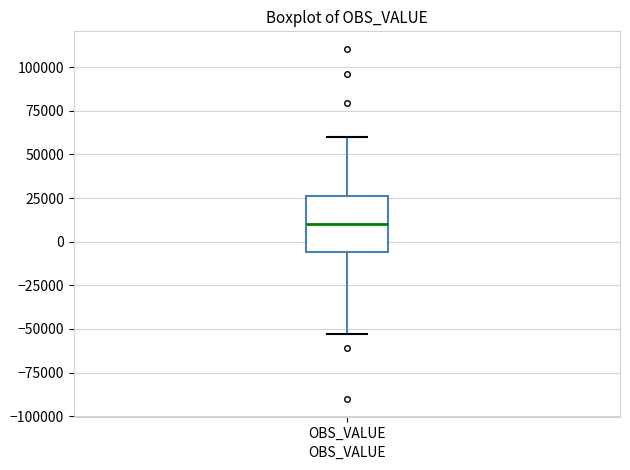

Where is the lower edge of the box for OBS_VALUE on the y-axis? The values are not printed on the chart, so give them approximately, as read against the axis.

-5000